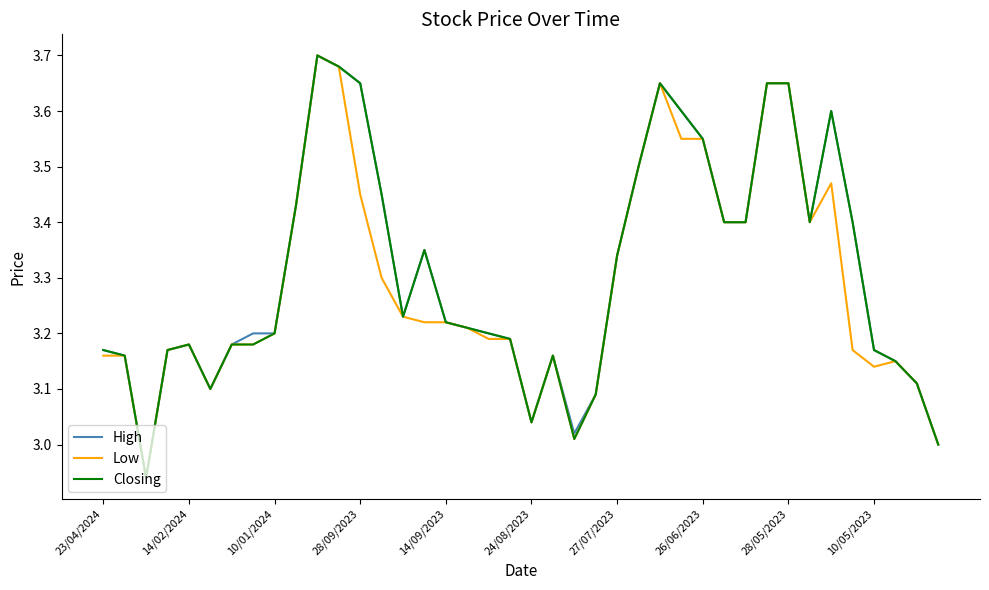

What is the difference between the maximum and second lowest values in the High series?

0.7